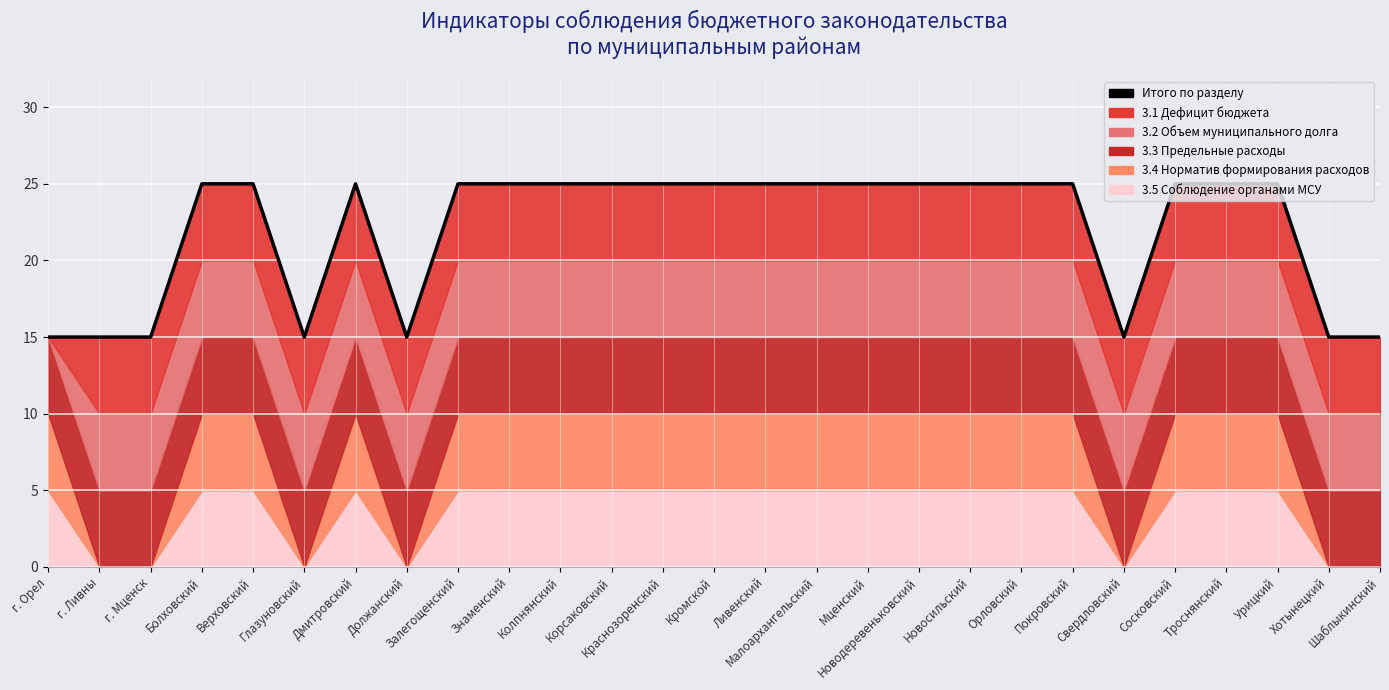

Is it true that the value at Шаблыкинский is 15?

True